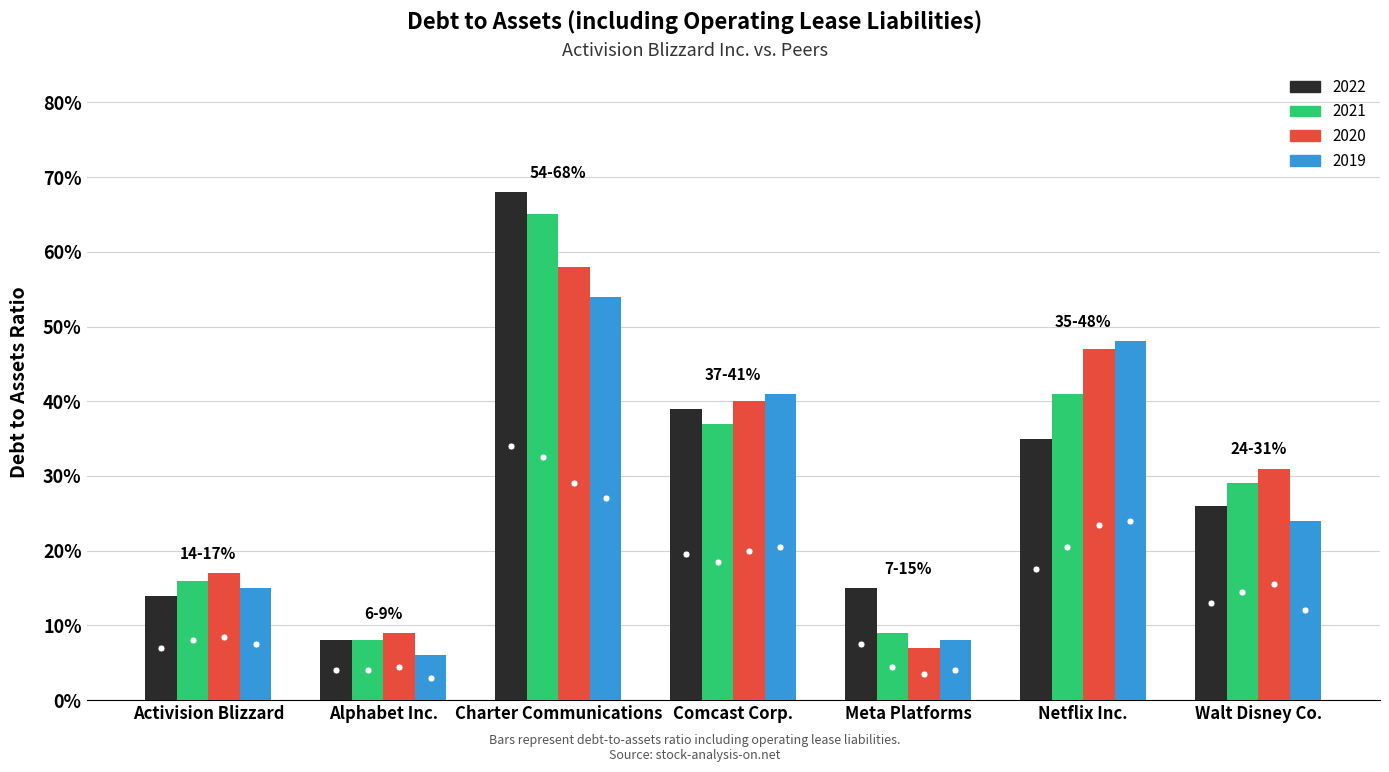

Are the bars horizontal?

No